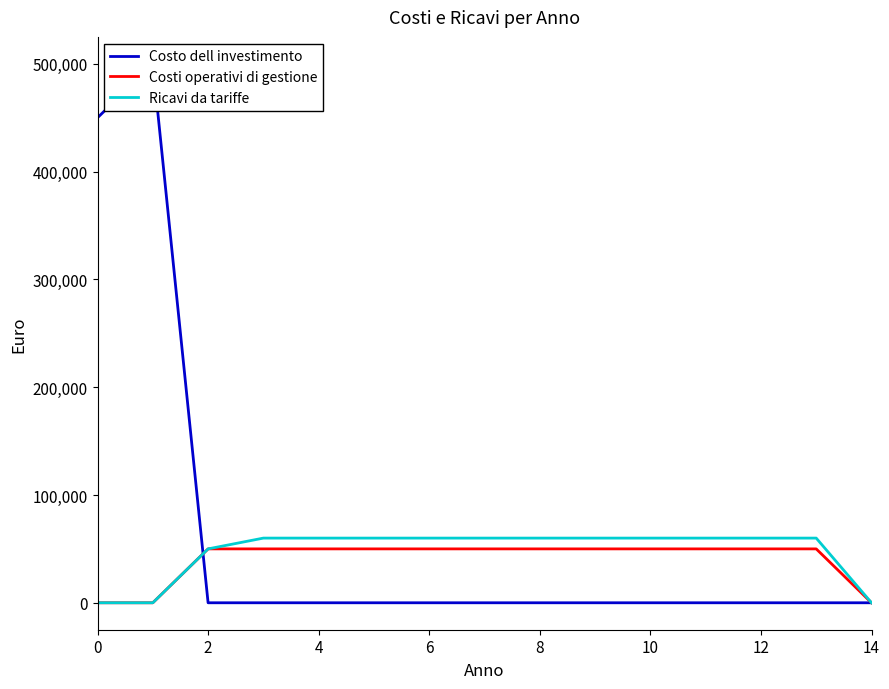

What is the greatest value displayed?

500000